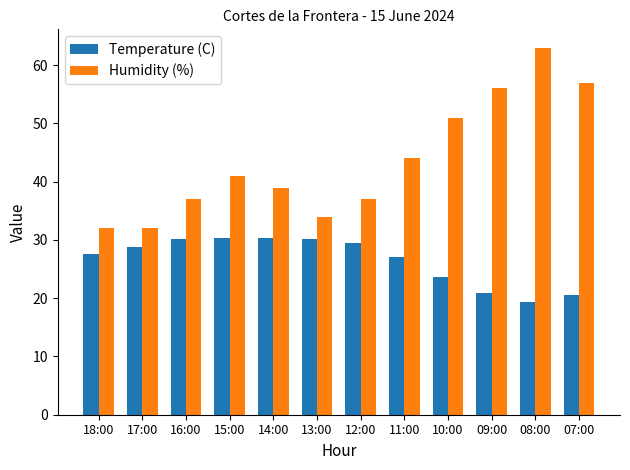

What is the total value across all series at 13:00?

64.2